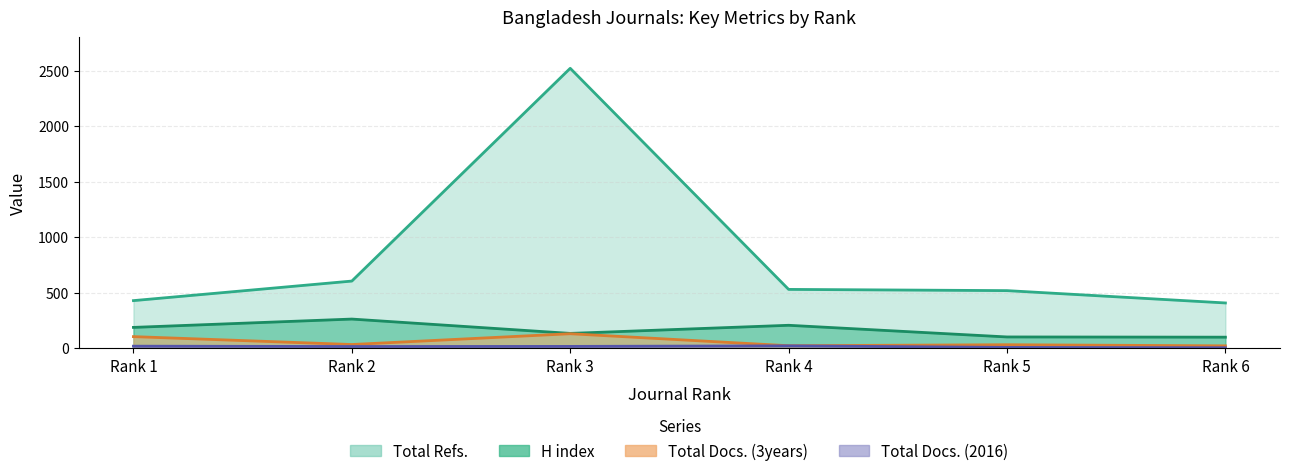

What are all the series names shown in the legend?

H index, Total Docs. (2016), Total Docs. (3years), Total Refs.